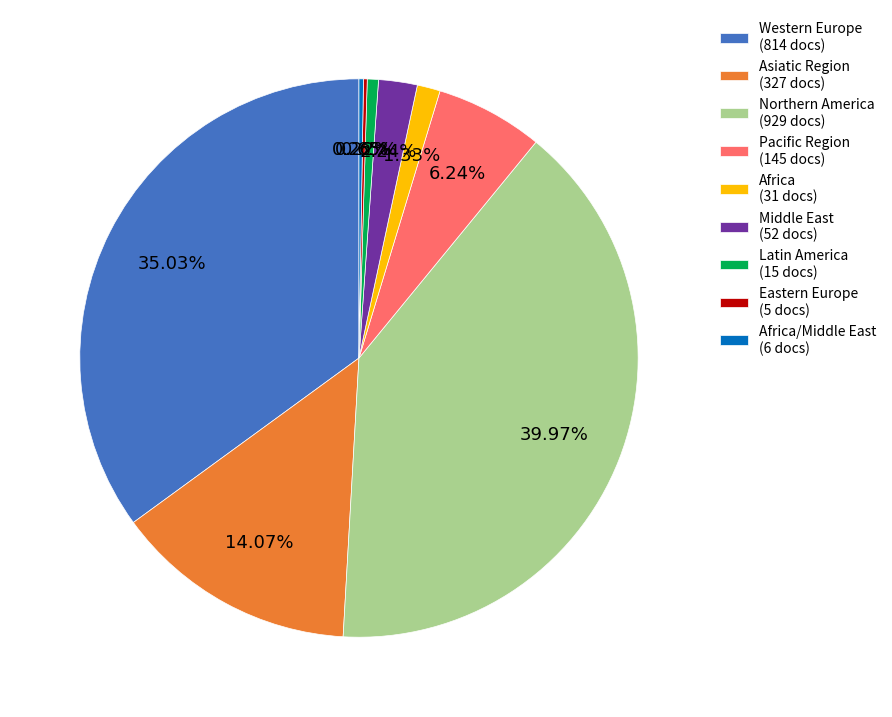

What is the ratio of the value at Northern America (929 docs) to the value at Asiatic Region (327 docs)?

2.8